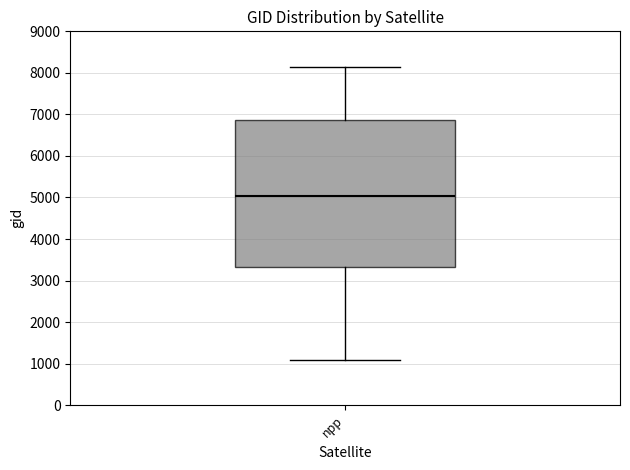

Where does the upper whisker of the box for npp end on the y-axis? The values are not printed on the chart, so give them approximately, as read against the axis.

8100